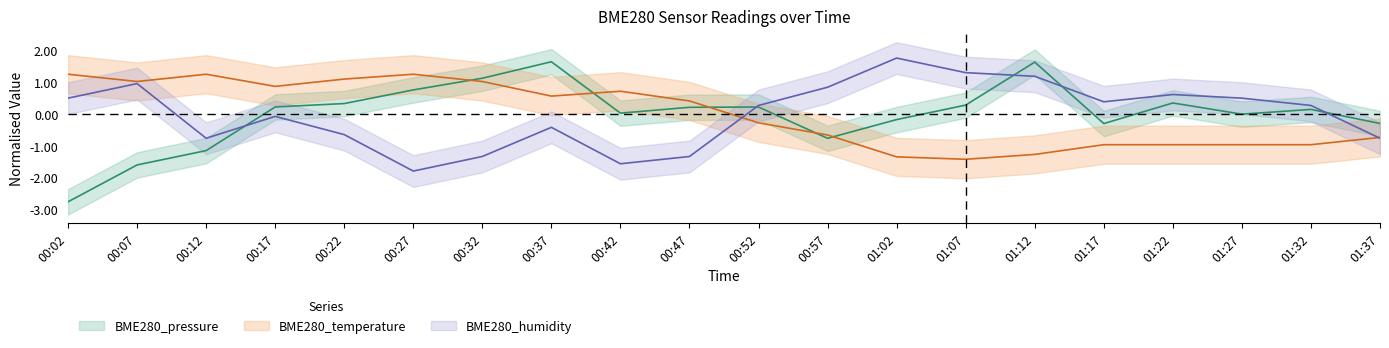

What is the minimum value for BME280_pressure?

-2.8